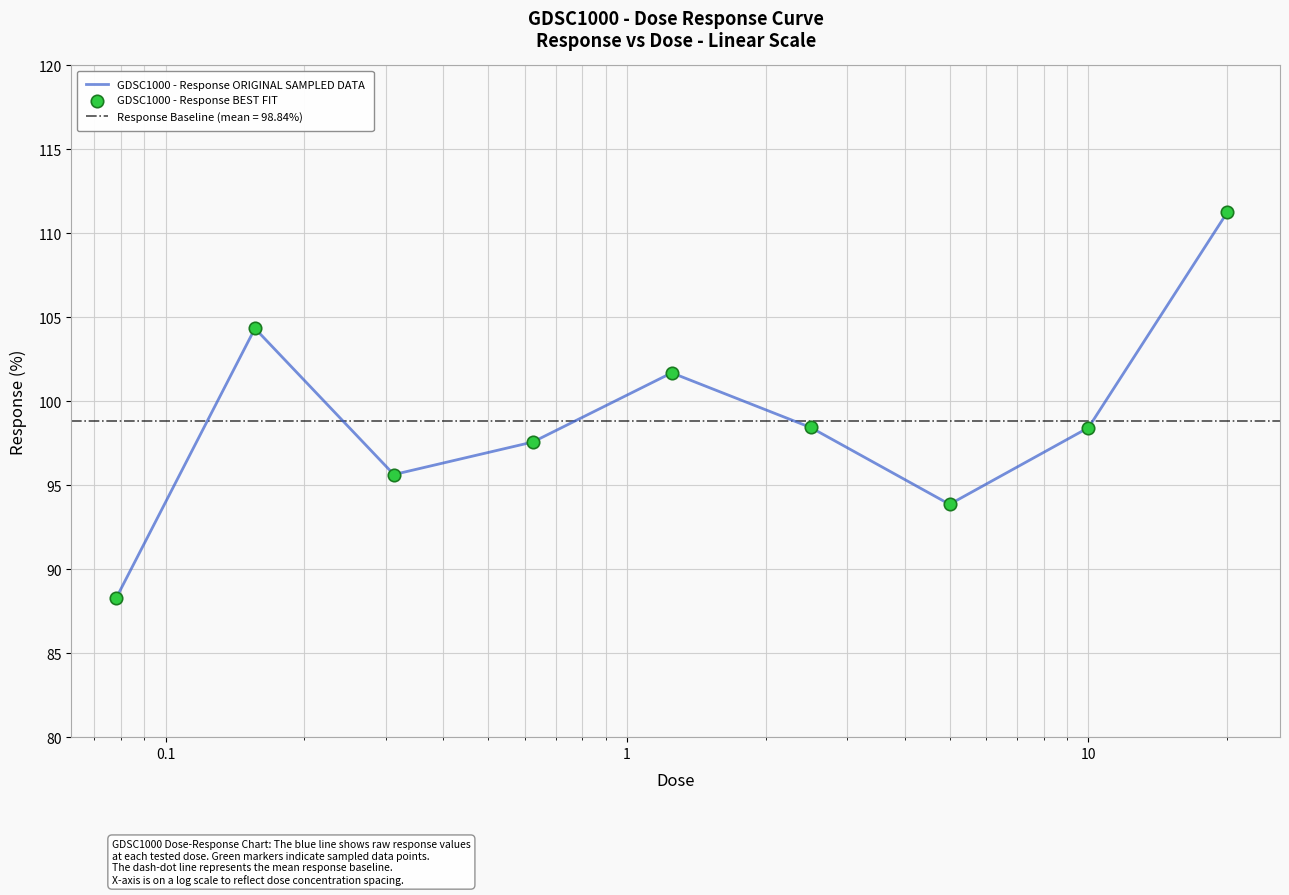

What are all the series names shown in the legend?

GDSC1000 - Response ORIGINAL SAMPLED DATA, GDSC1000 - Response BEST FIT